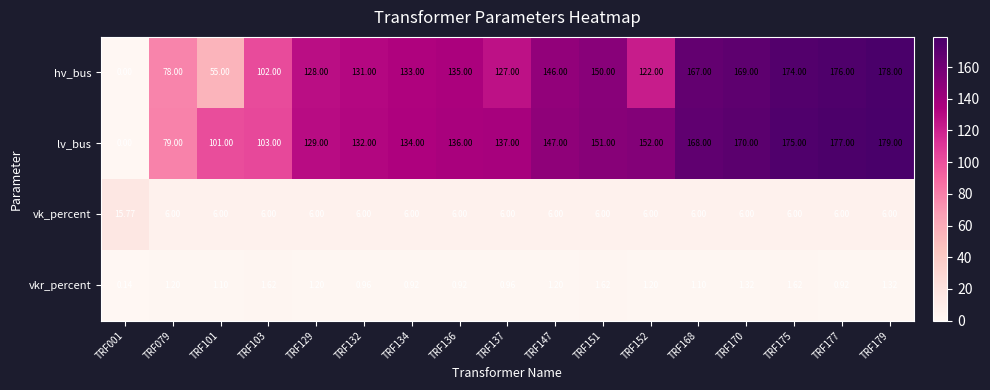

Is the value of vkr_percent at TRF103 greater than the value of vk_percent at TRF101?

No